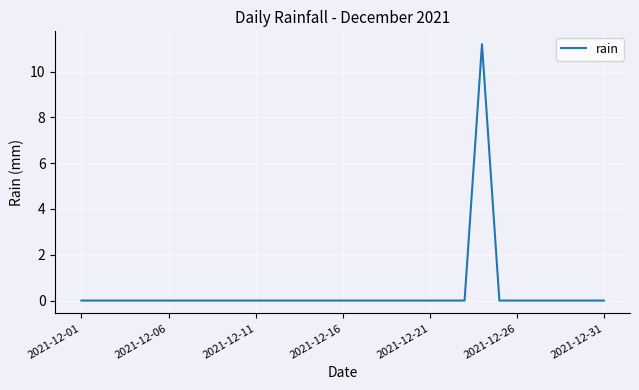

What is the difference between the maximum and minimum values?

11.2